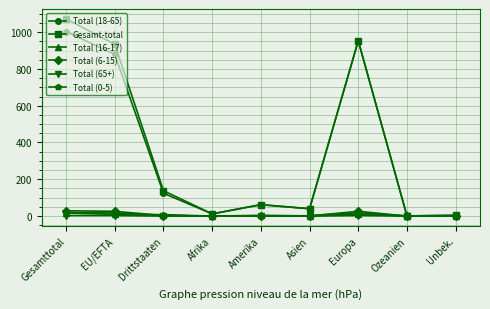

At which category does Gesamt-total reach its first local valley?

Afrika